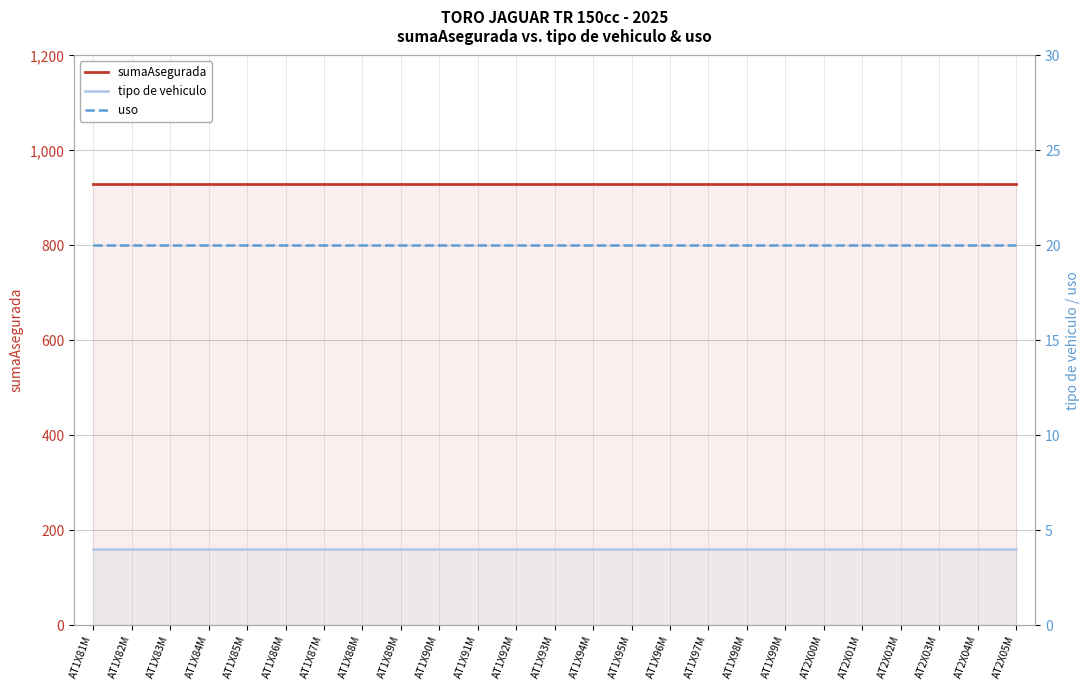

What is the value of the uso point at the 10th from the left?

20